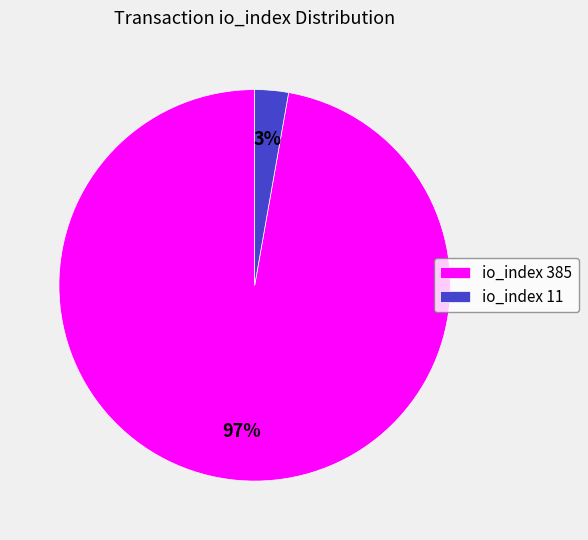

Is the sum of io_index 11 and io_index 385 greater than half?

Yes